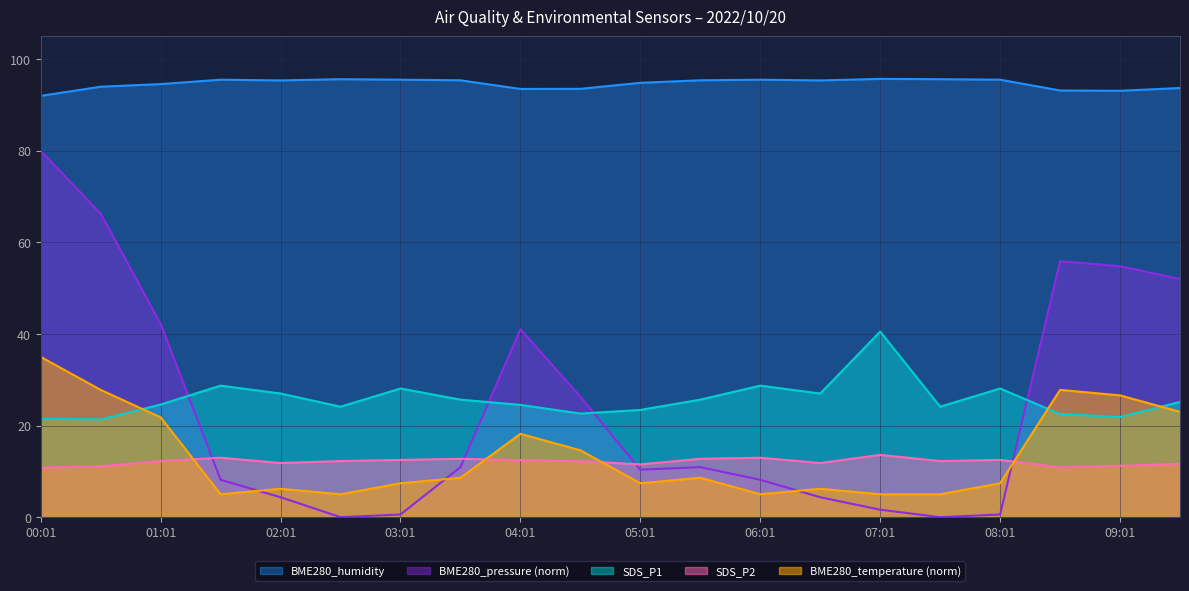

Where is the first local minimum for BME280_pressure?

02:31